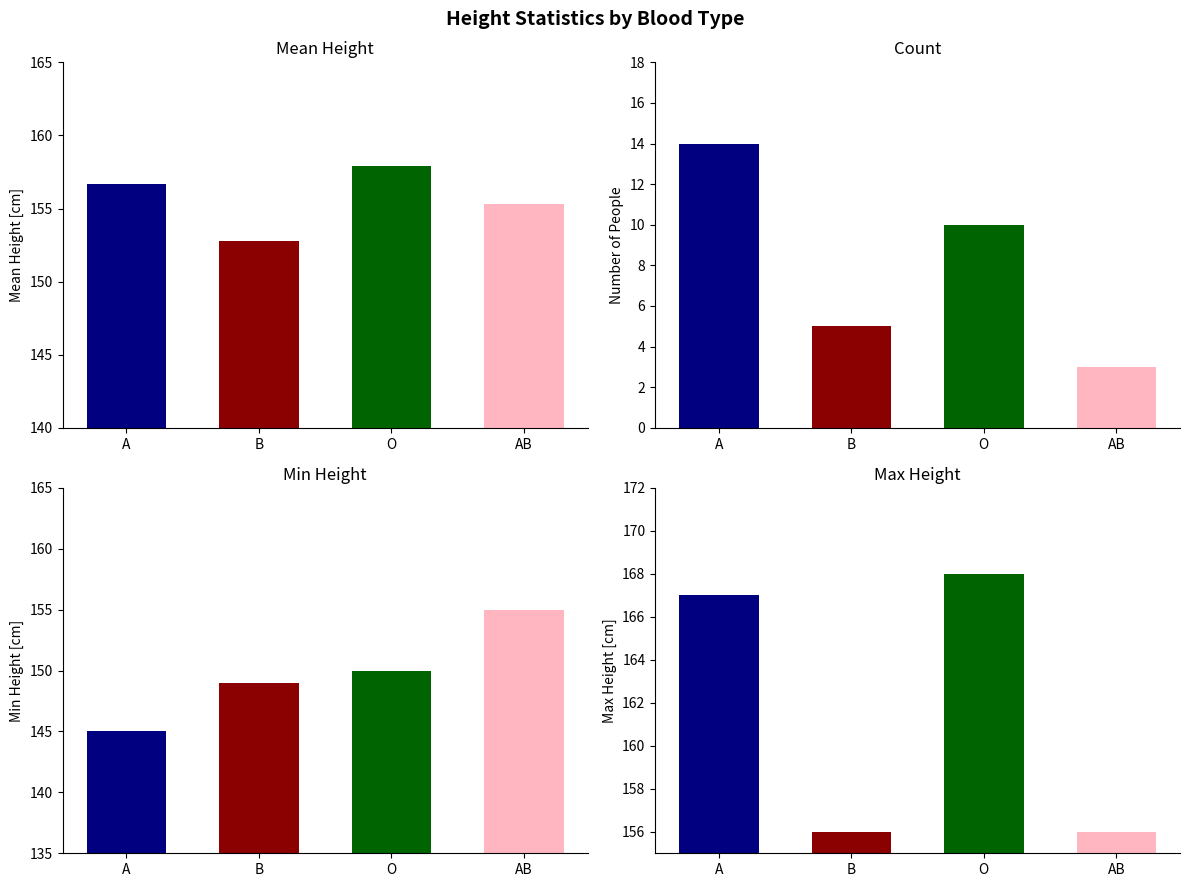

What are all the series names shown in the legend?

Mean Height, Count, Min Height, Max Height